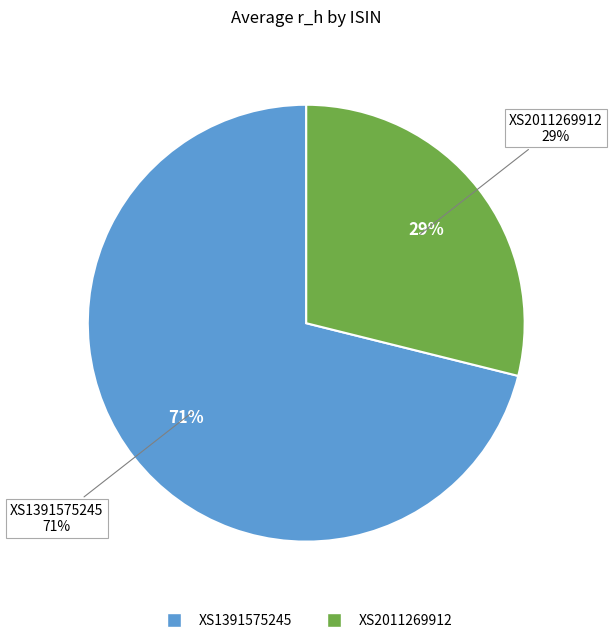

True or false: XS2011269912 accounts for 16% of the total.

False